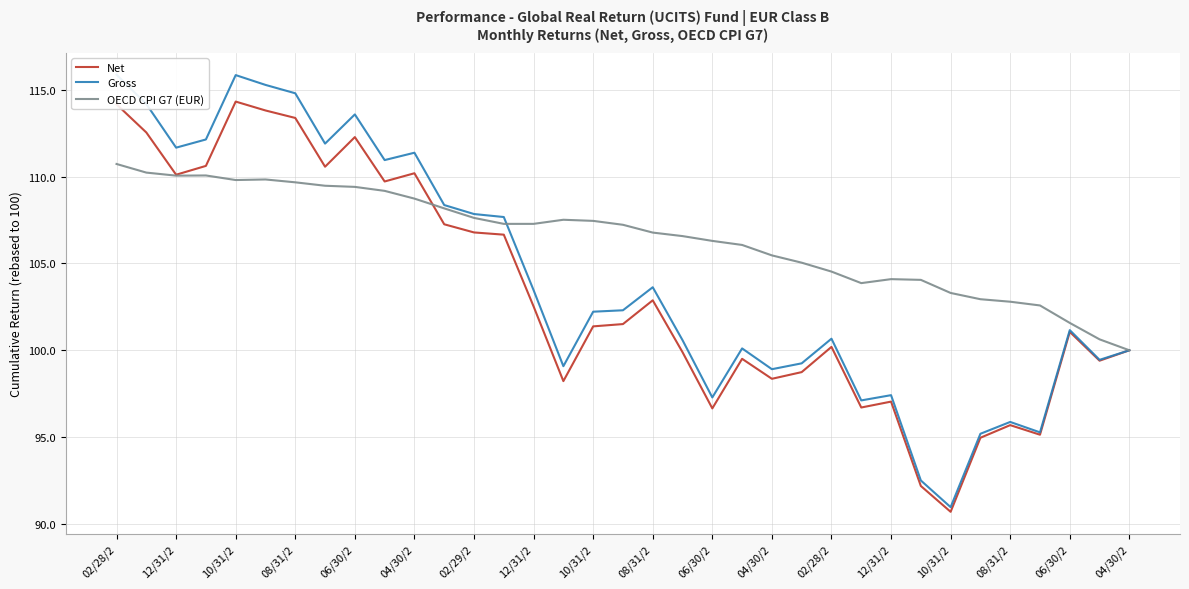

What is the sum of the Gross values at 23 and 31?

194.5